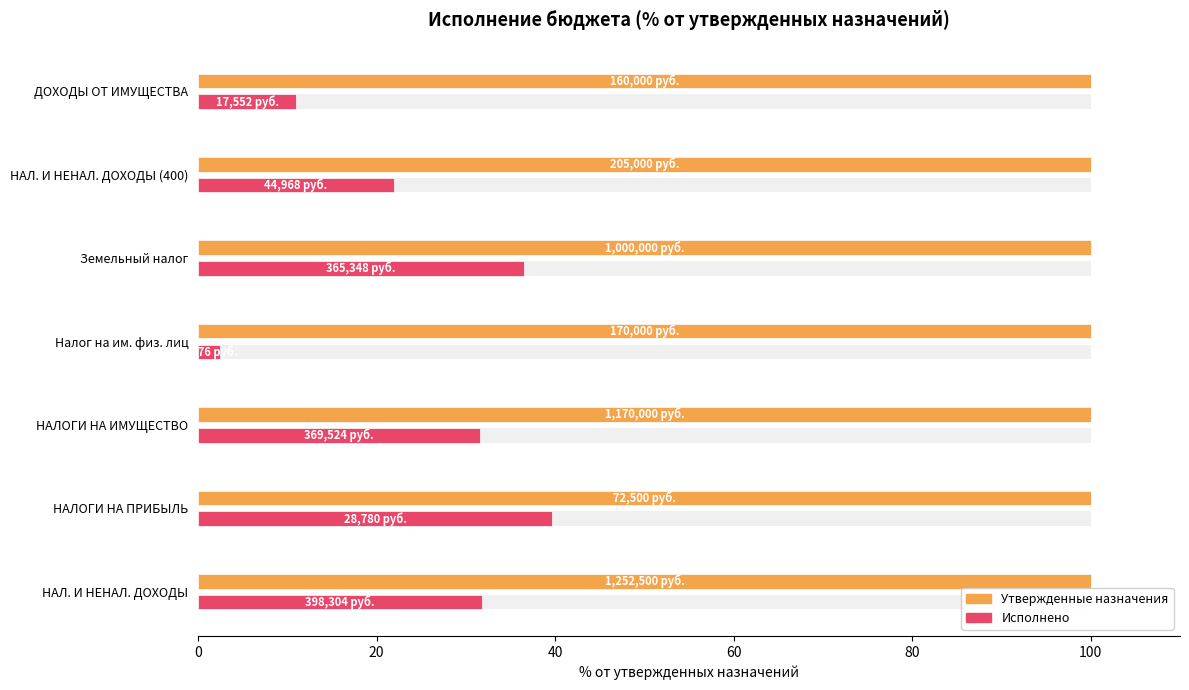

What is the sum of all Исполнено values?

175.0